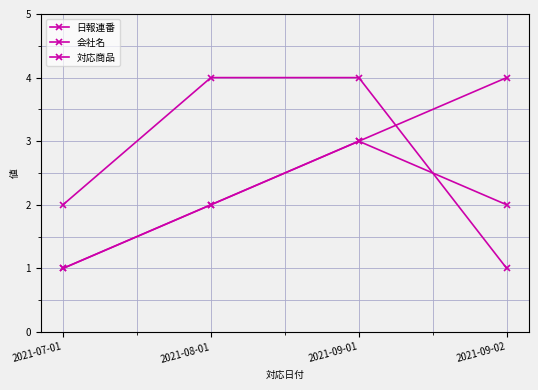

Is it true that 会社名 equals 2 at 2021-07-01?

False